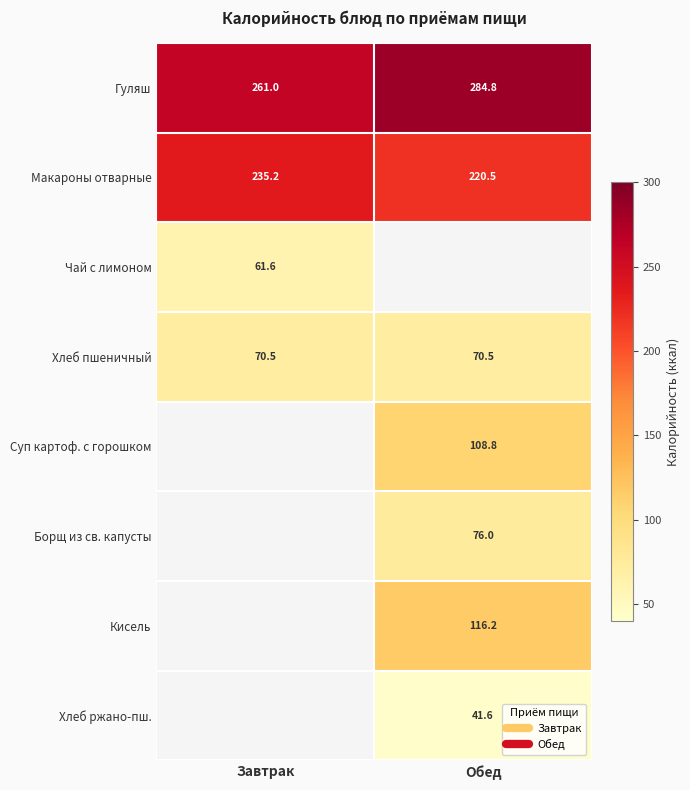

Is it true that Кисель equals 197.4 at Обед?

False